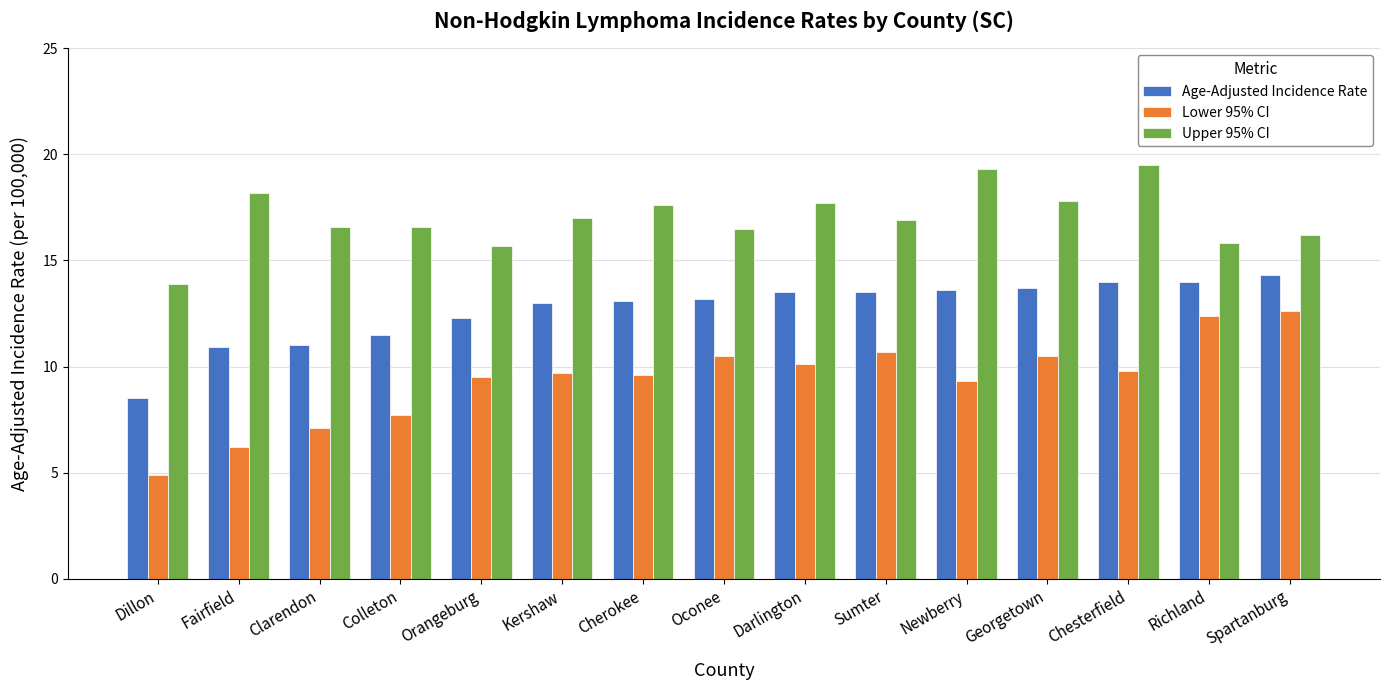

Rank the series by their average value, from highest to lowest.

Upper 95% CI, Age-Adjusted Incidence Rate, Lower 95% CI